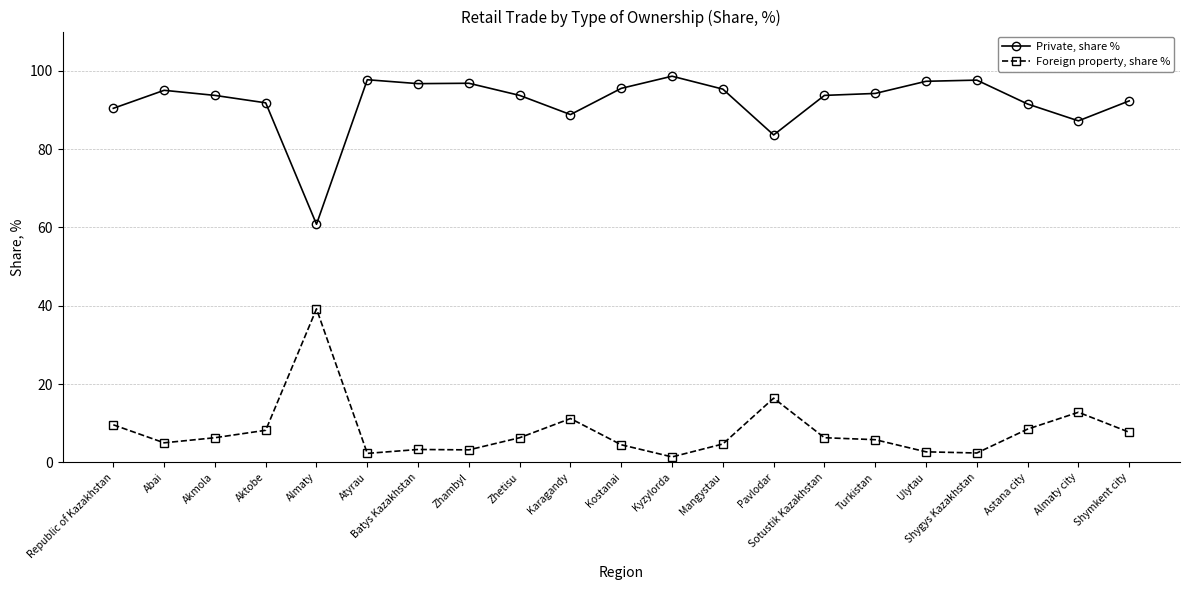

Rank the series by their maximum value, from highest to lowest.

Private, share %, Foreign property, share %